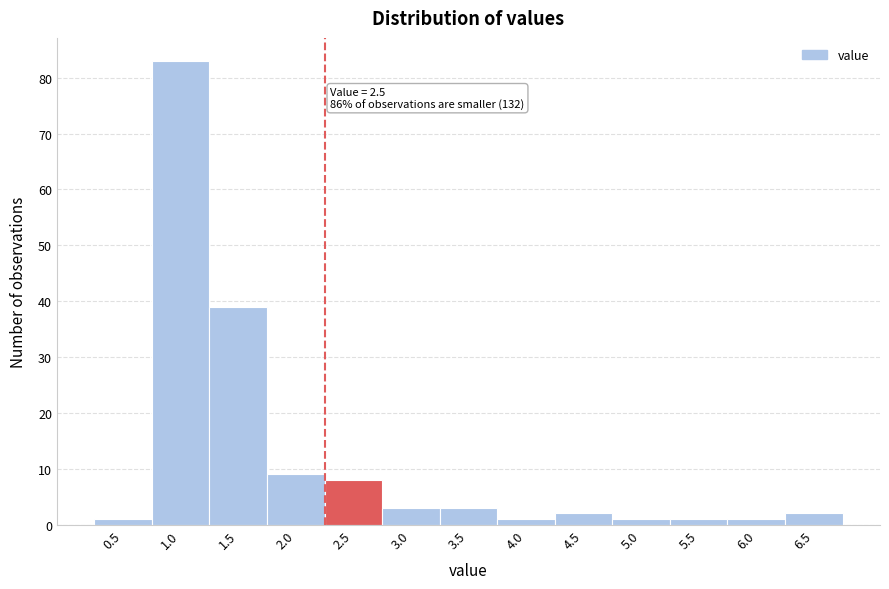

Reading left to right, extract all data points from this chart.

0.5=1	1.0=83	1.5=39	2.0=9	2.5=8	3.0=3	3.5=3	4.0=1	4.5=2	5.0=1	5.5=1	6.0=1	6.5=2